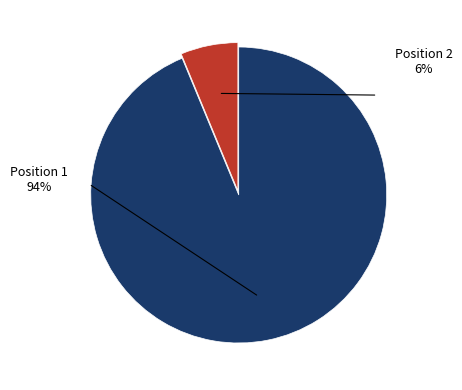

Is it true that 1 is 94% of the pie?

True